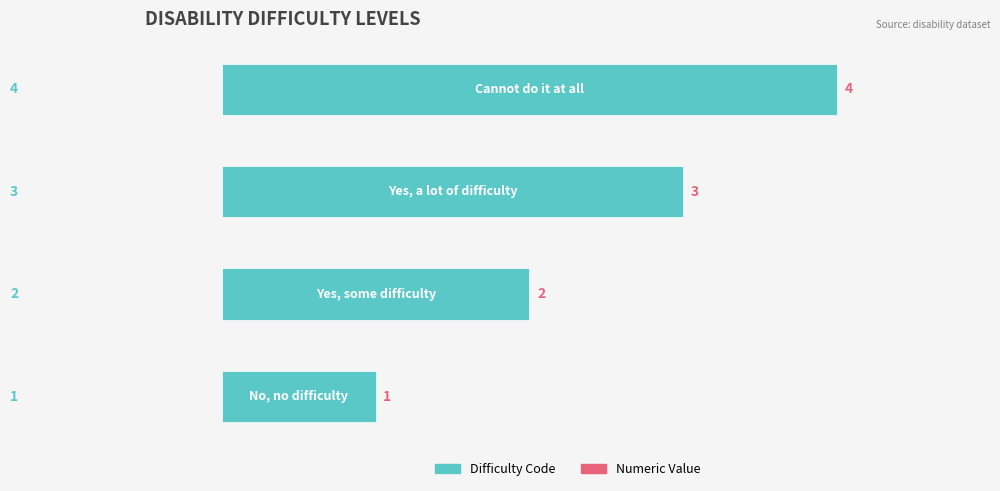

What is the sum of all values?

10